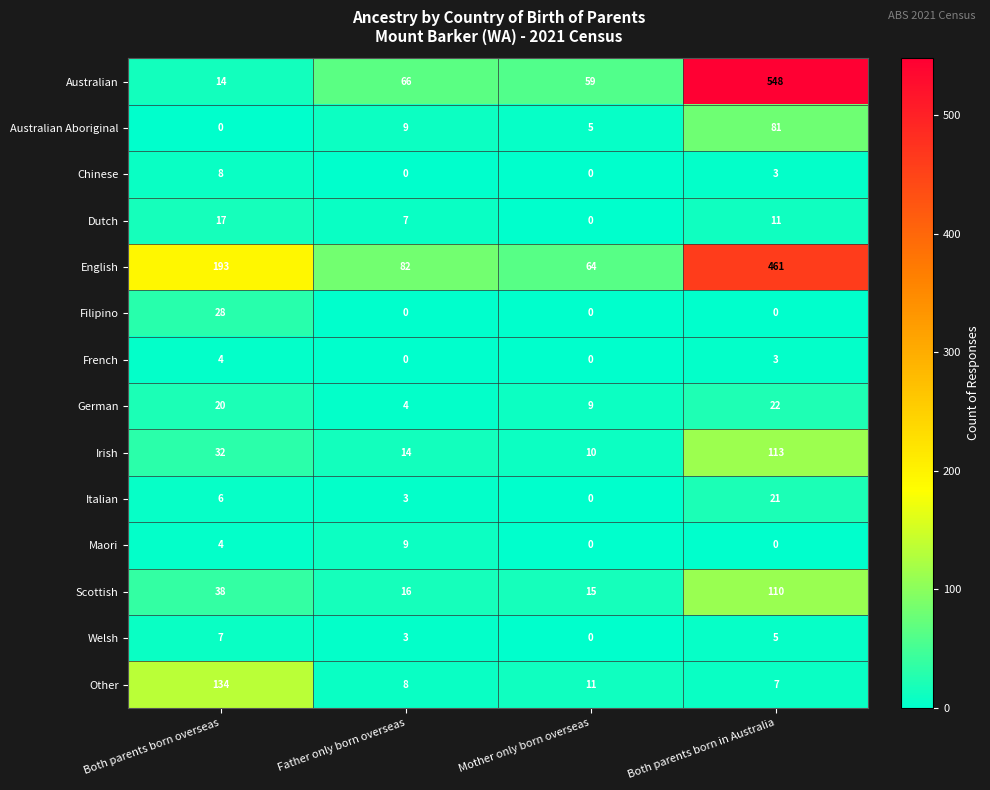

List the labels in order of Australian Aboriginal value, smallest first.

Both parents born overseas, Mother only born overseas, Father only born overseas, Both parents born in Australia